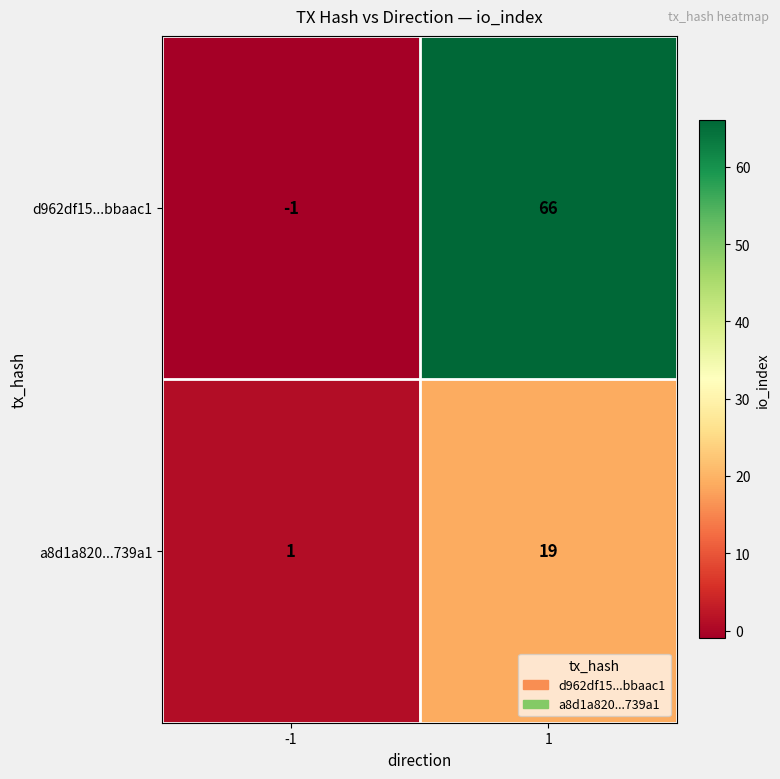

Which series changed the most between -1 and 1?

d962df15...bbaac1